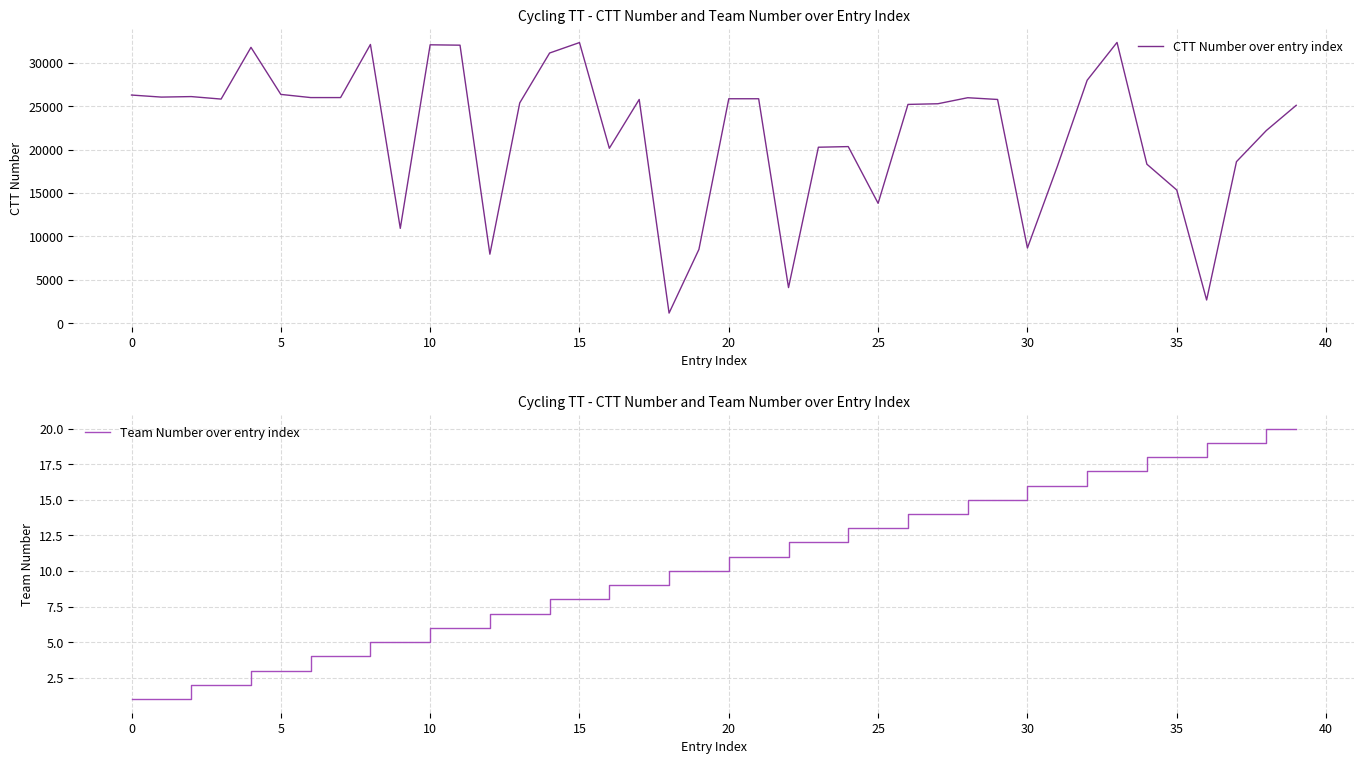

The Team Number over entry index series shows 18 at 35. True or false?

True